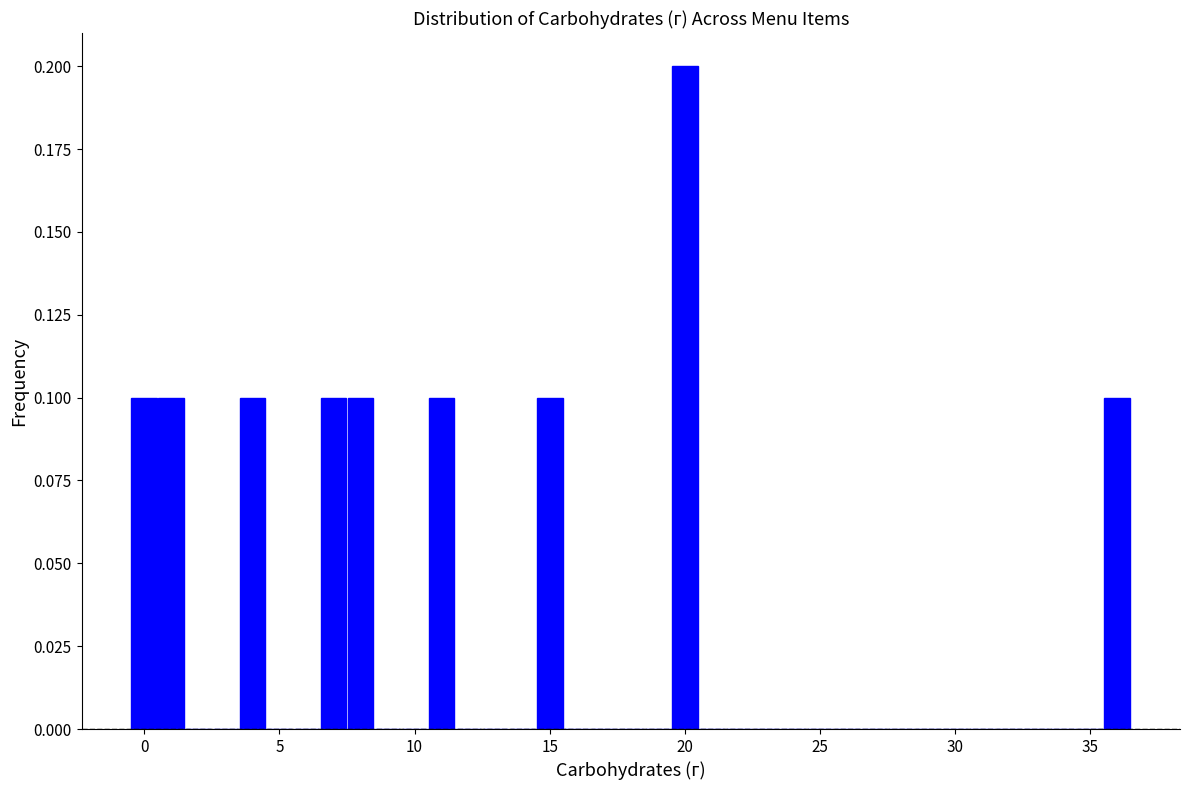

Around what value on the x-axis is the tallest bar? Give the approximate position of its centre, as read against the axis.

20.0